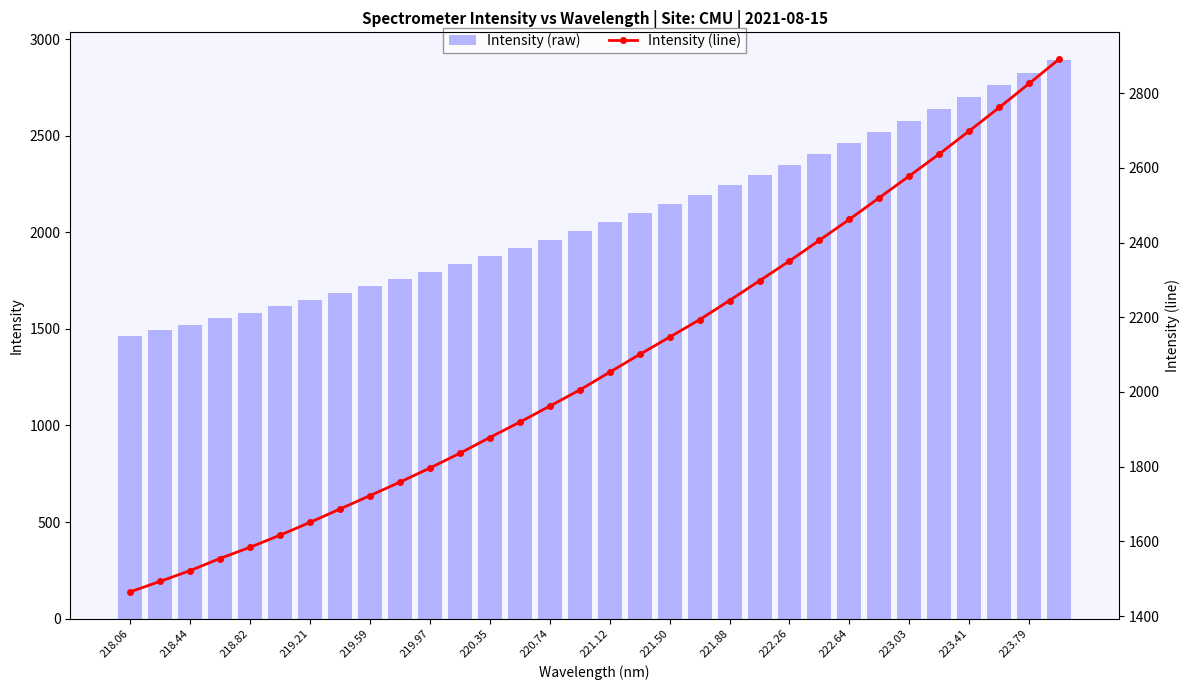

The value of Intensity (raw) at 223.03 is 2578.2. True or false?

True